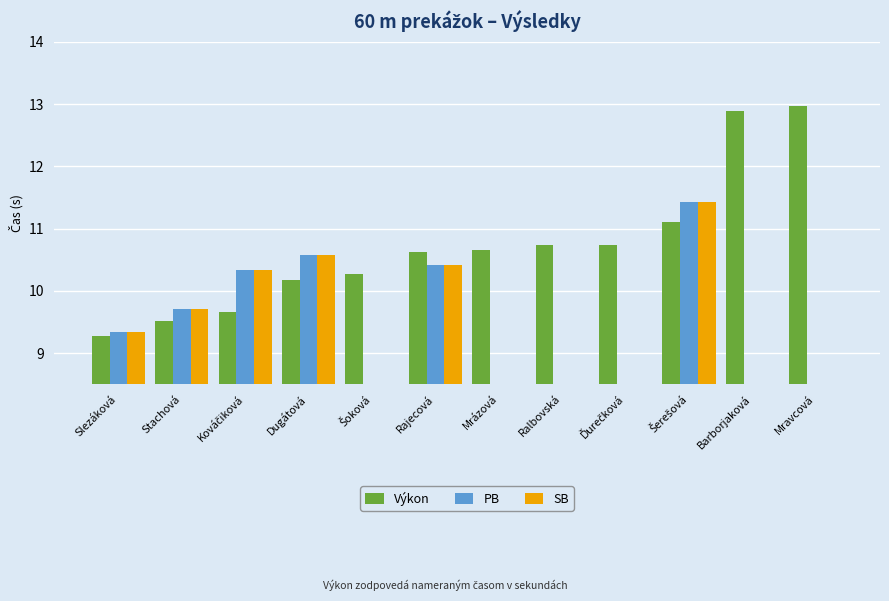

True or false: SB has a value of 4.7 at Mrázová.

False